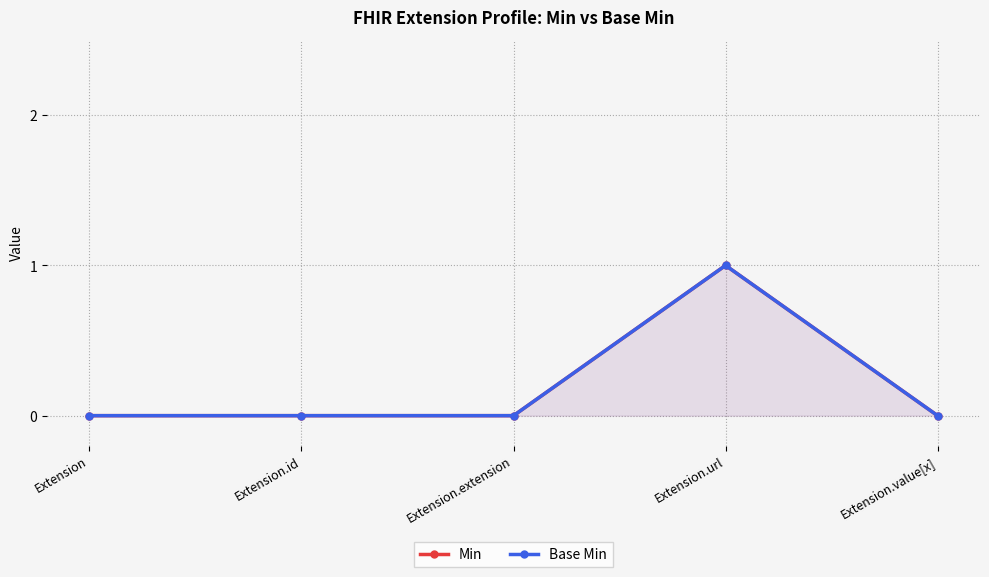

What is the label of the 4th point from the left?

Extension.url